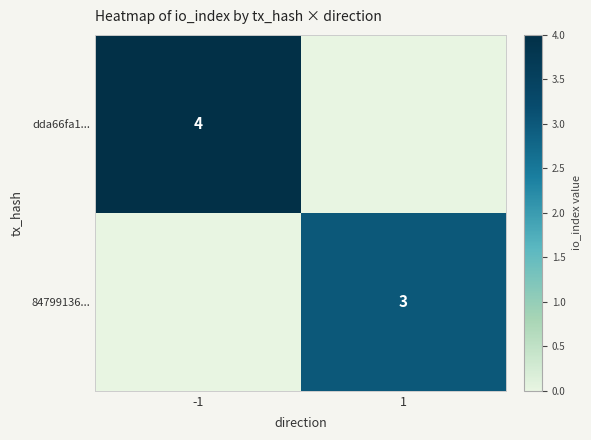

True or false: 84799136... has a value of 3 at 1.

True